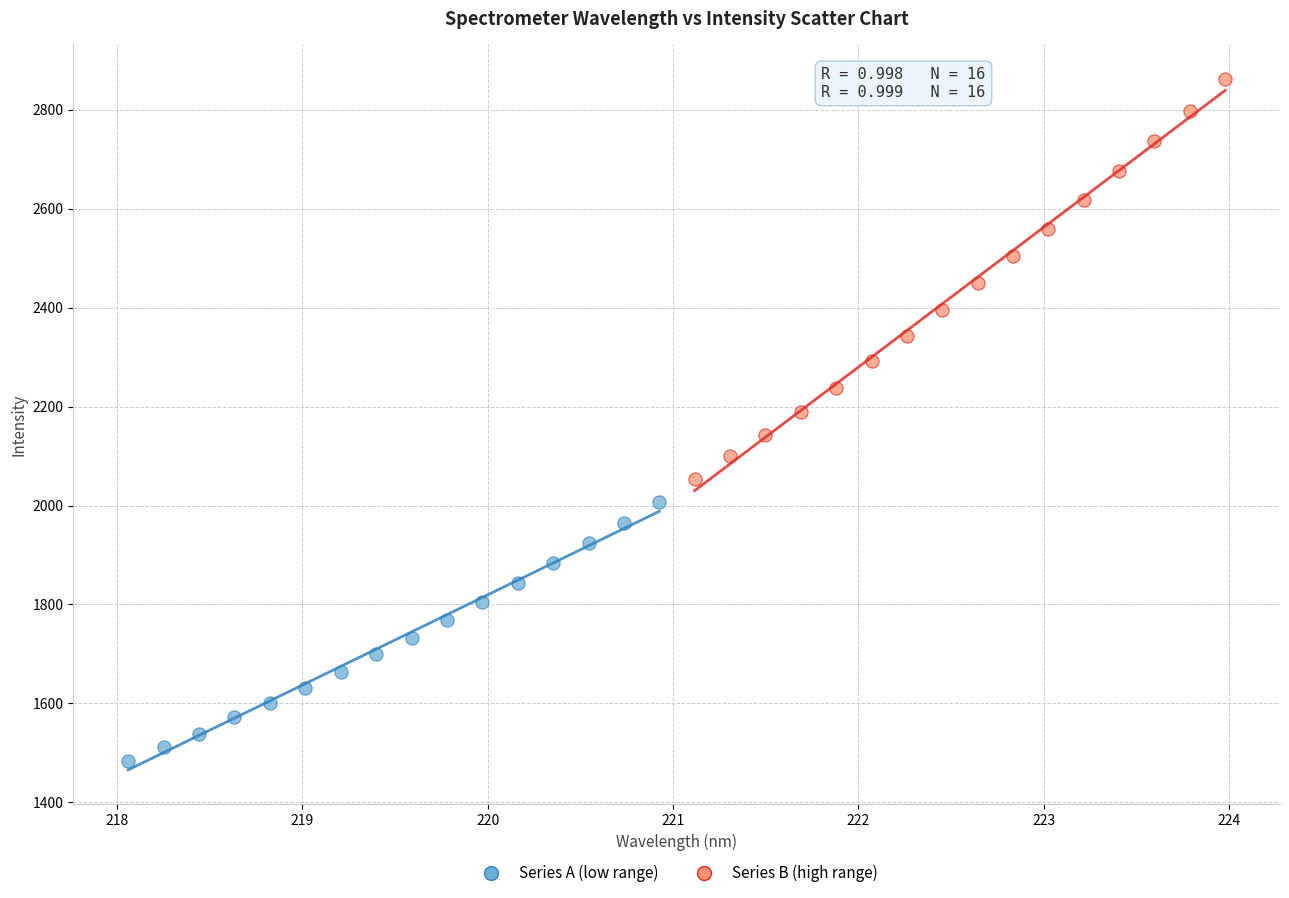

Which series reaches the minimum Y coordinate?

Series A (low range)